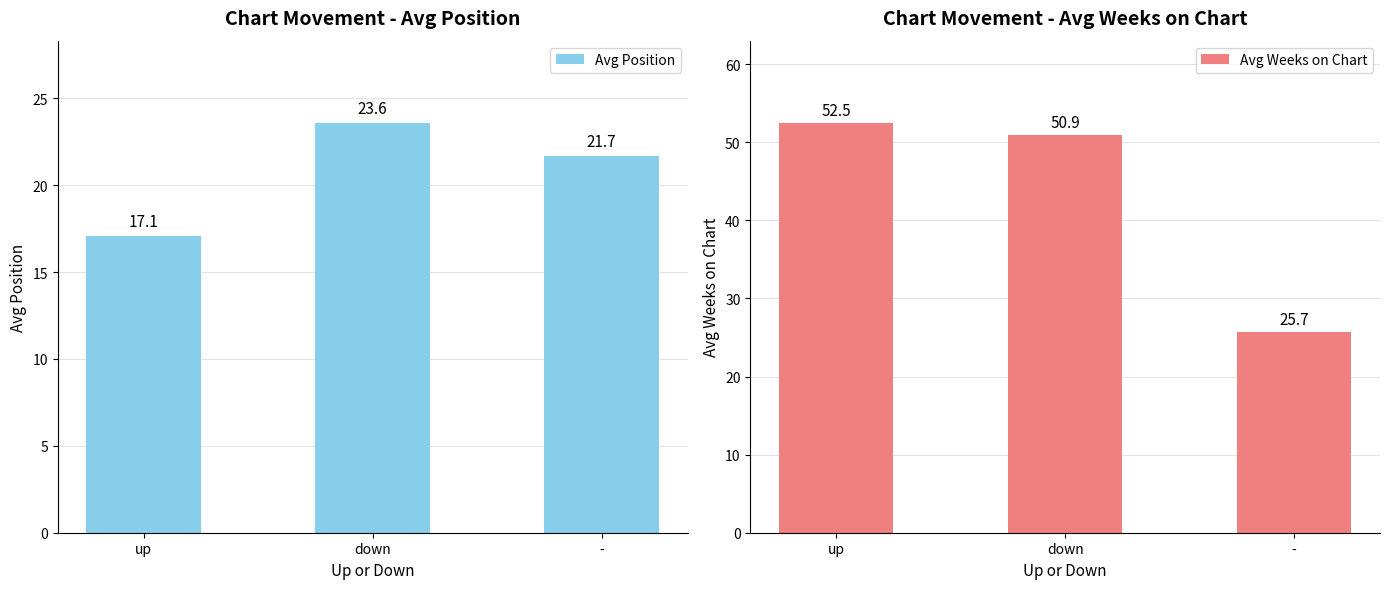

How many data points in Avg Weeks on Chart are less than 50?

1